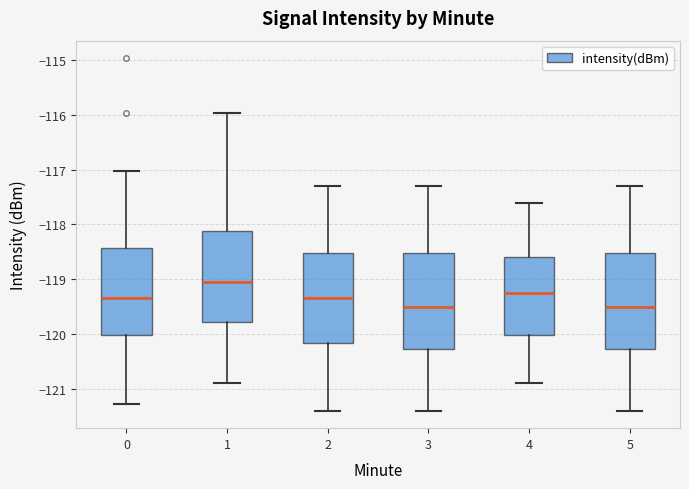

Where does the upper whisker of the box at x = 4 end on the y-axis? The values are not printed on the chart, so give them approximately, as read against the axis.

-117.6